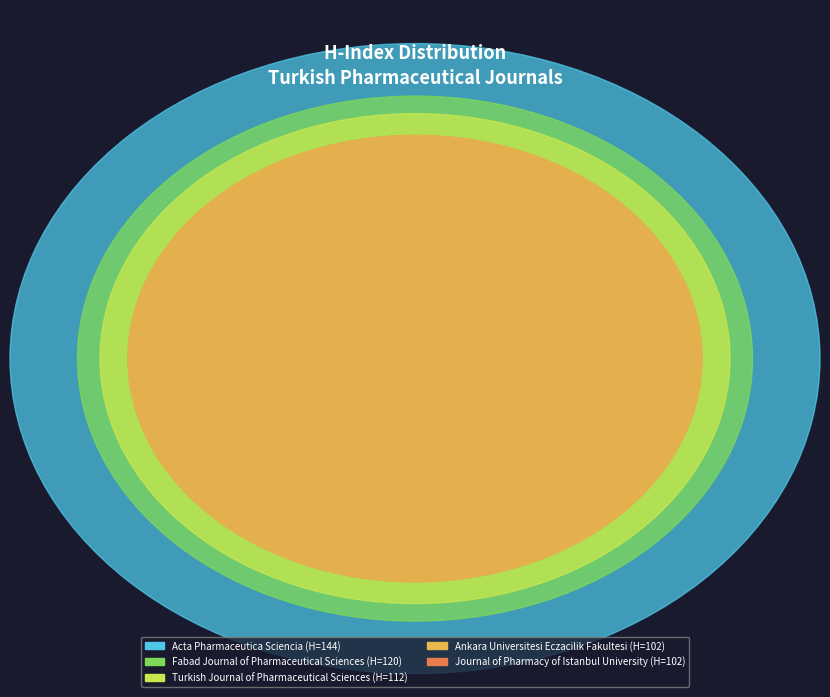

Count the number of slices in the pie.

5